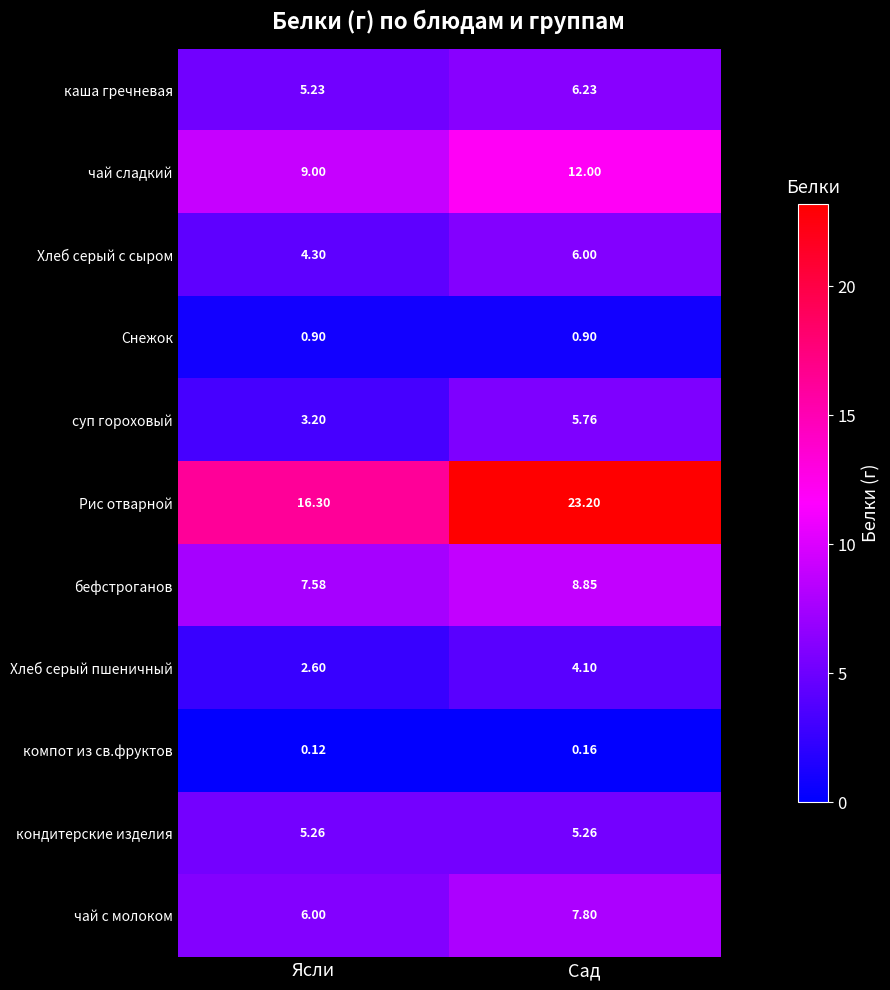

At which label is чай с молоком closest to 6?

Ясли